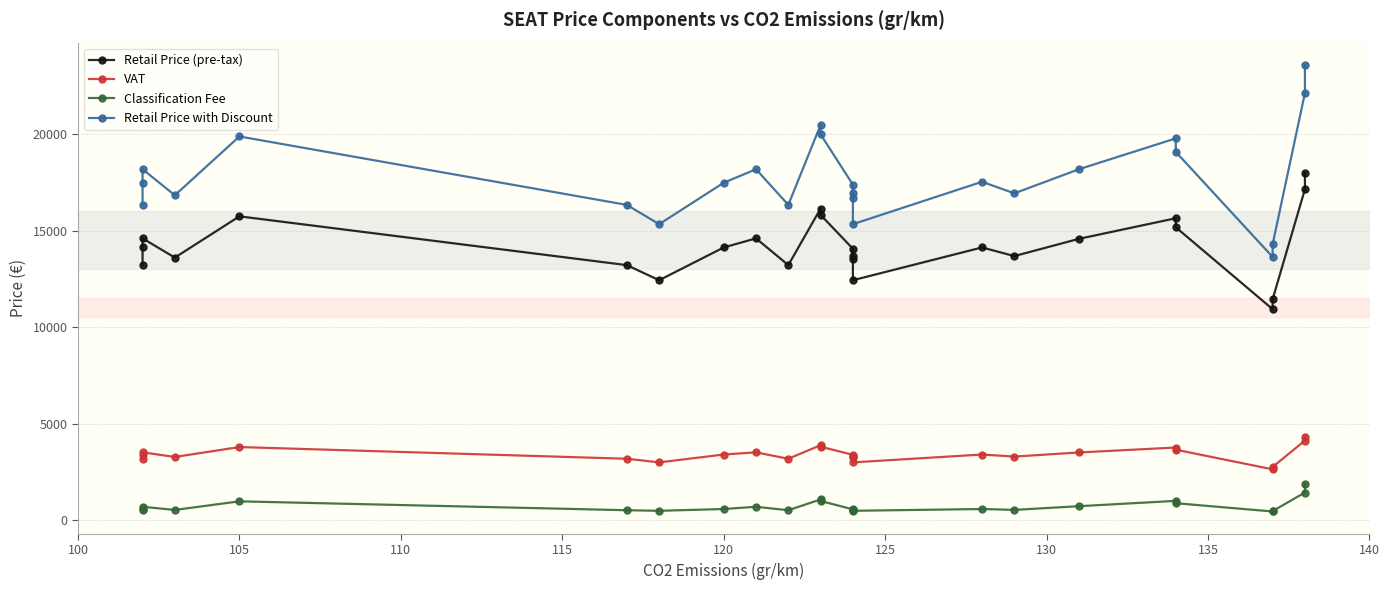

List the series in order of their peak value, lowest first.

Classification Fee, VAT, Retail Price (pre-tax), Retail Price with Discount